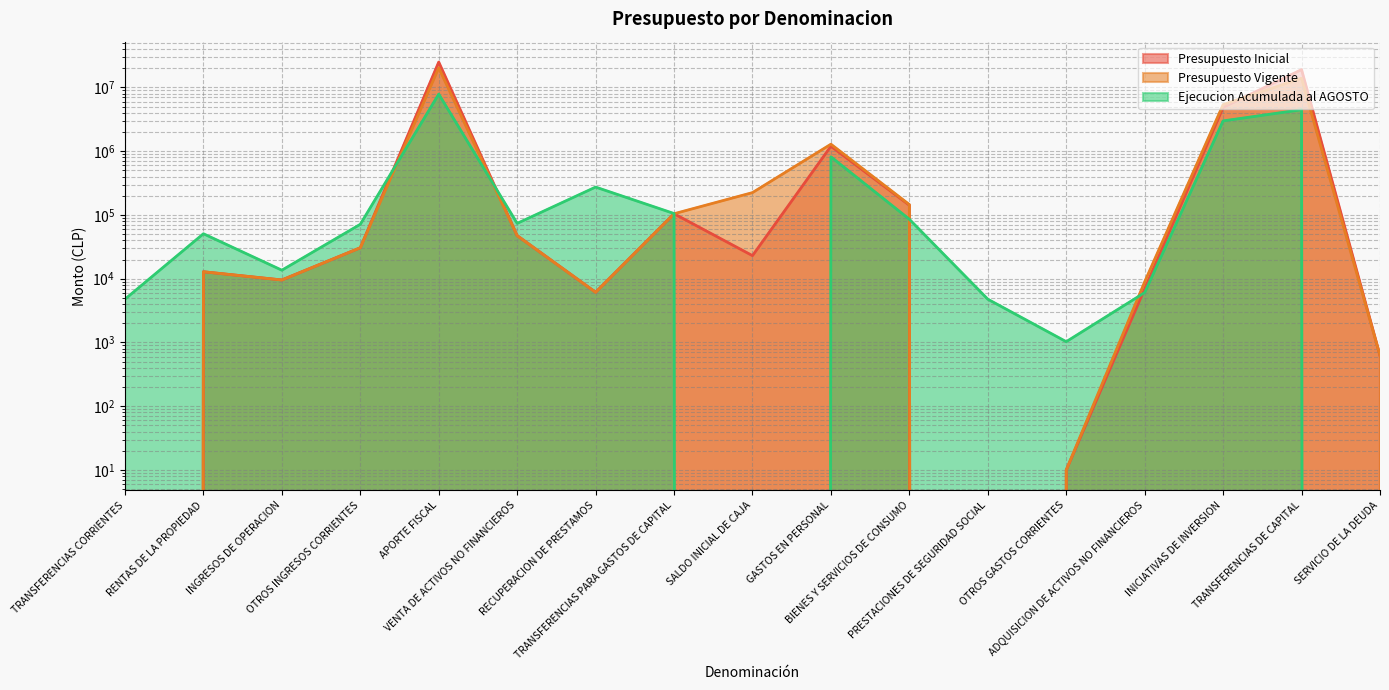

How many interior local peaks does the Presupuesto Inicial series have?

5